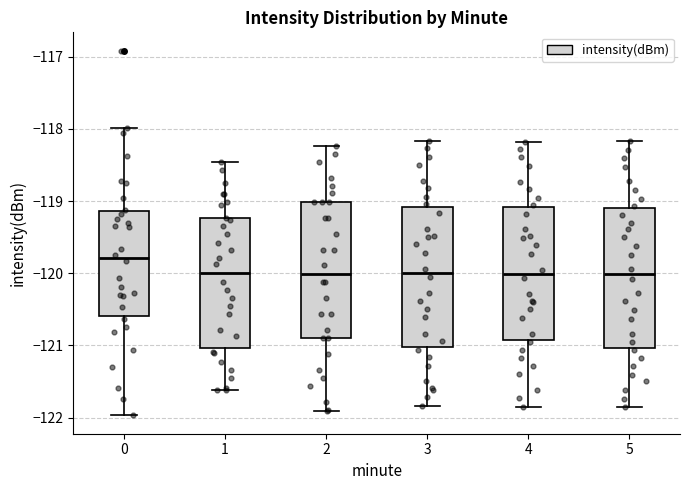

Reading left to right, transcribe this box plot: for each box, give where its median line is, the range the box spans, and where its two whiskers end, as read against the y-axis. The values are not printed on the chart, so give them approximately, as read against the axis.

0: median -119.8, box -120.6 to -119.1, whiskers -122.0 to -118.0
1: median -120.0, box -121.0 to -119.2, whiskers -121.6 to -118.5
2: median -120.0, box -120.9 to -119.0, whiskers -121.9 to -118.2
3: median -120.0, box -121.0 to -119.1, whiskers -121.8 to -118.2
4: median -120.0, box -120.9 to -119.1, whiskers -121.8 to -118.2
5: median -120.0, box -121.0 to -119.1, whiskers -121.9 to -118.2